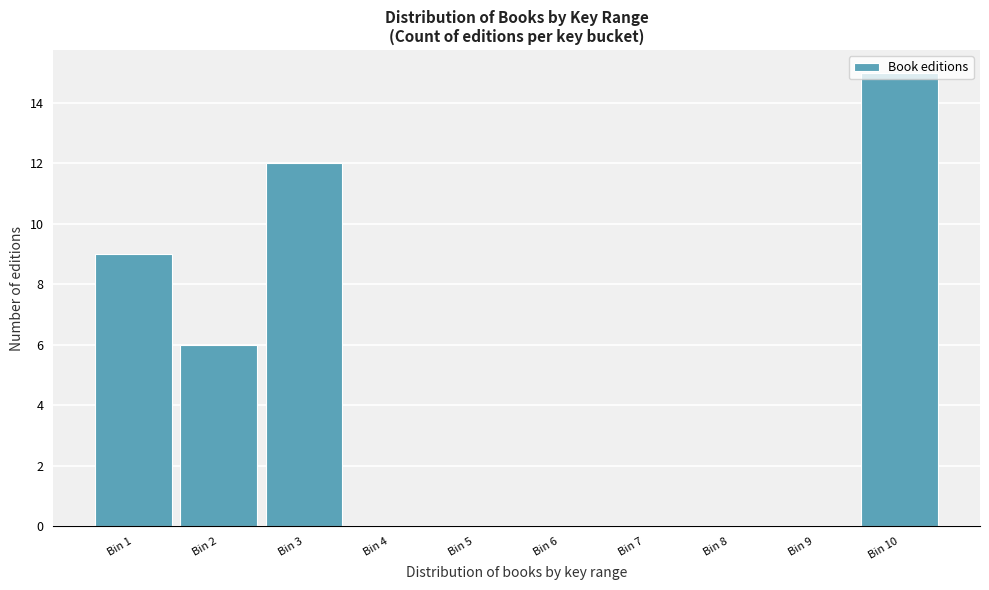

At which label is the value closest to 7?

Bin 2